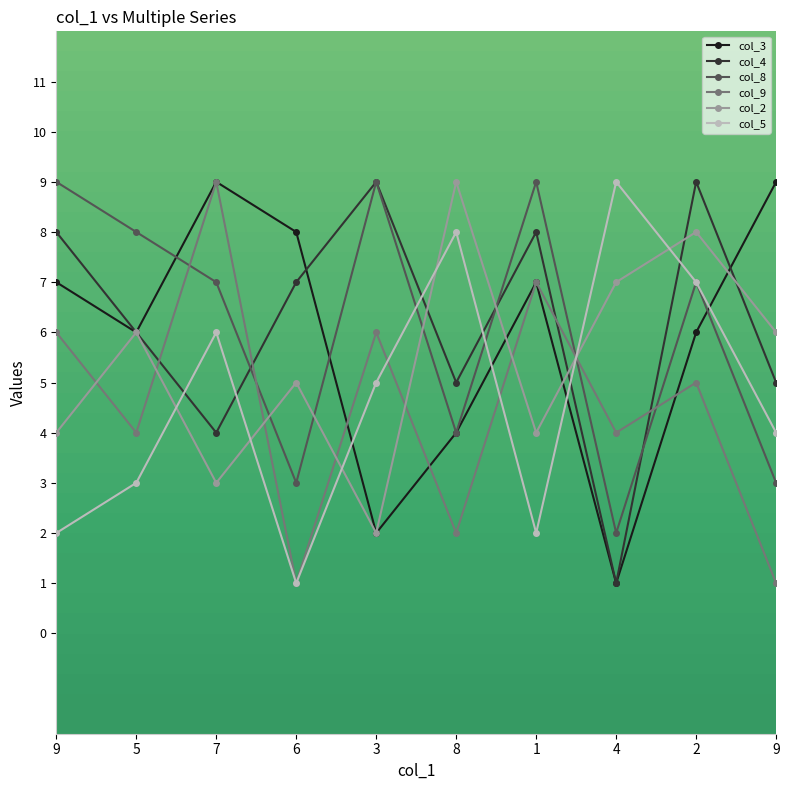

How many data points in col_4 are less than 7?

5